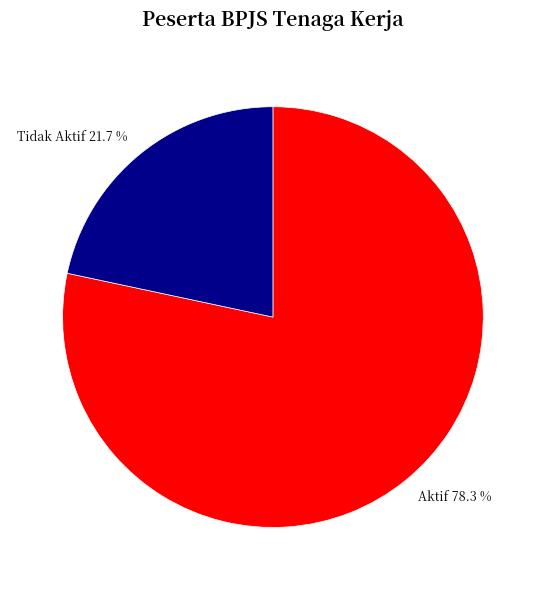

The Aktif slice represents 93% of the pie. True or false?

False